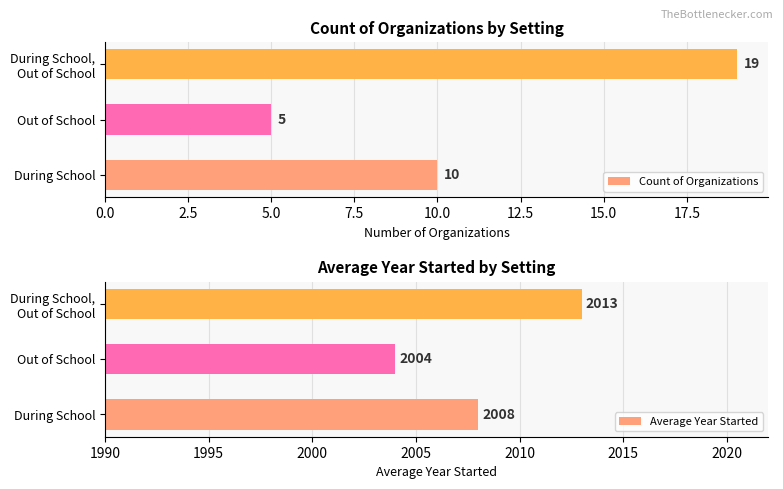

Which series has the largest total across all categories?

Average Year Started